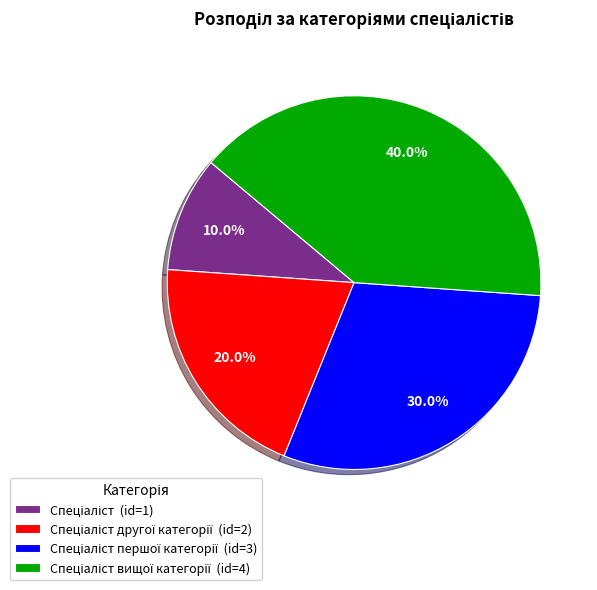

Is there any slice that represents more than half of the pie?

No